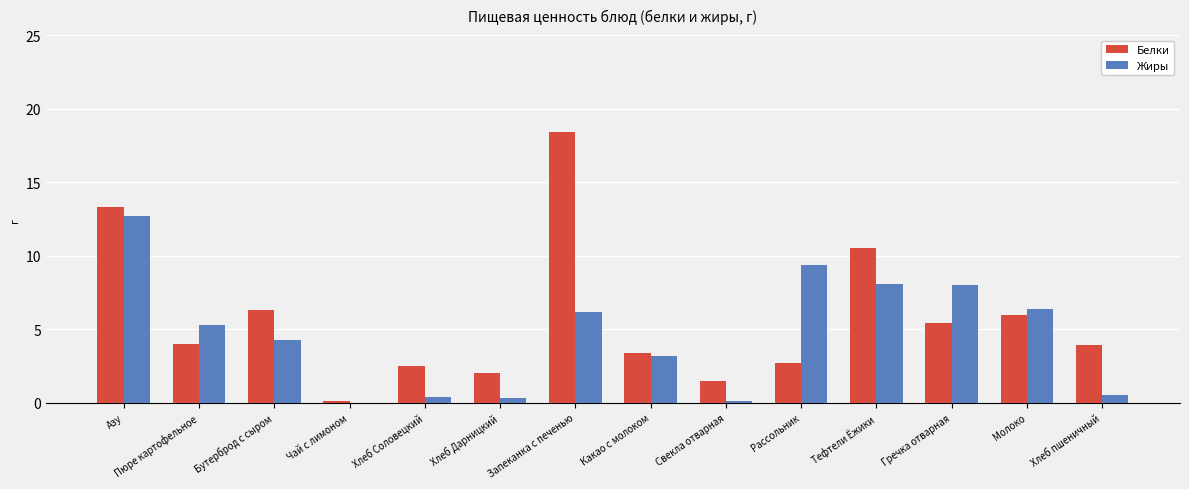

At which label does Жиры first exceed 5?

Азу